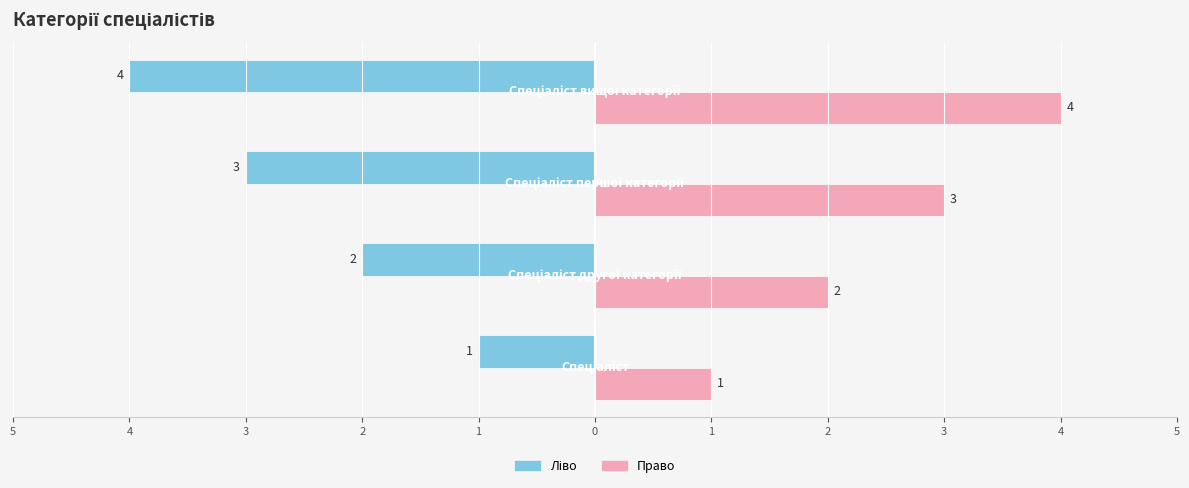

Does the chart contain stacked bars?

No